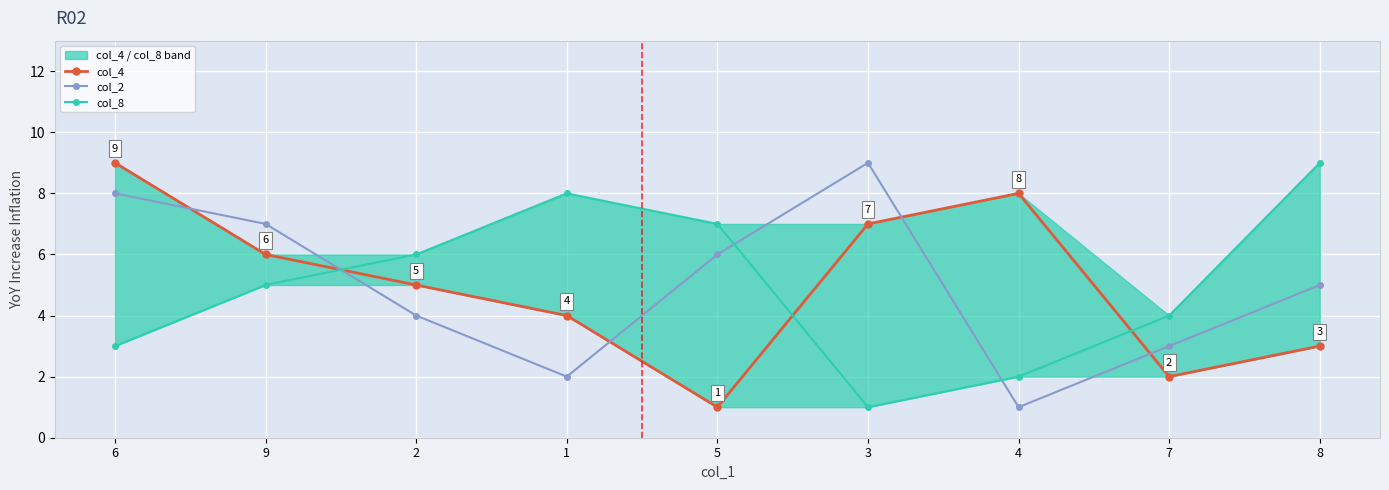

Is it true that col_4 equals 4 at 9?

False